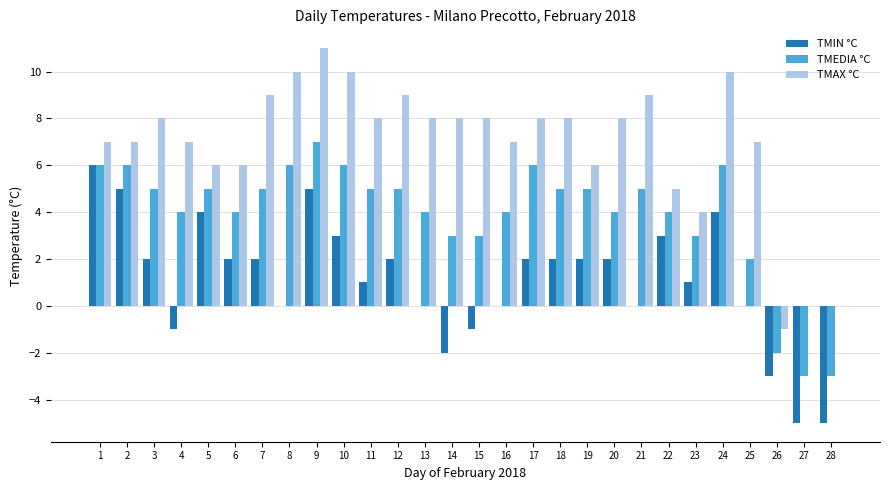

What is the greatest value displayed?

11